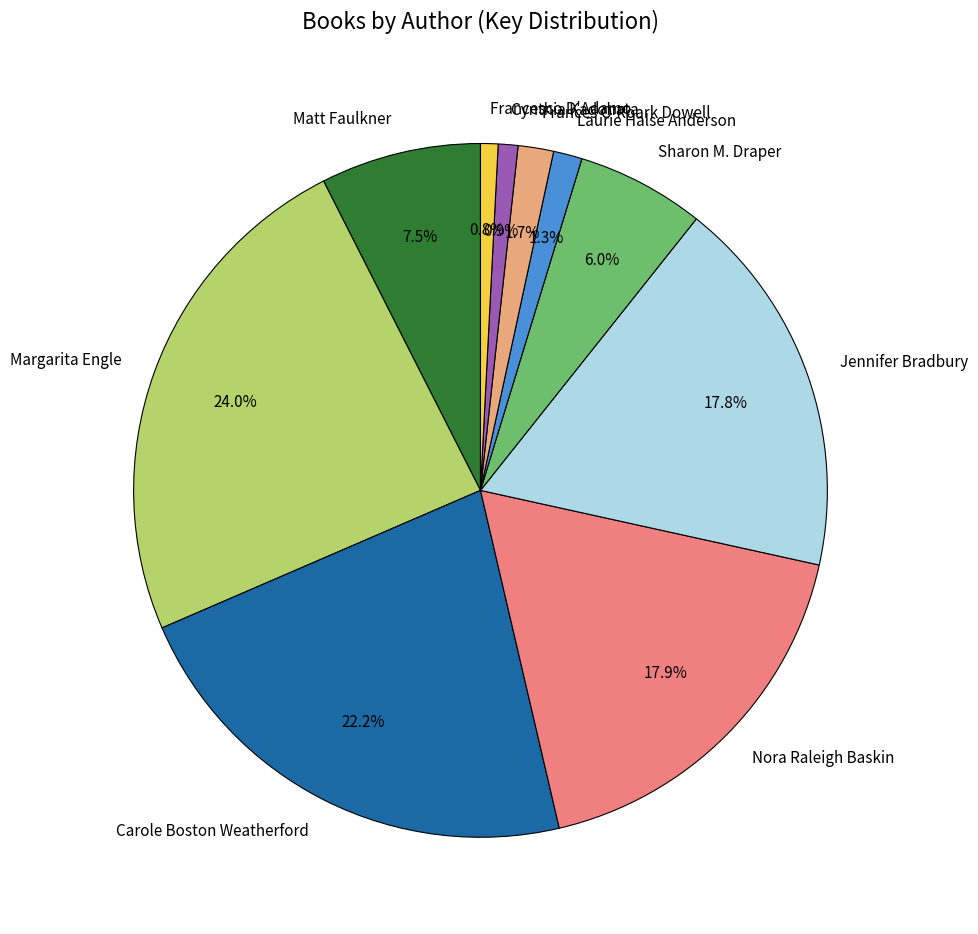

To the nearest percent, what percentage of the pie is Margarita Engle?

24%